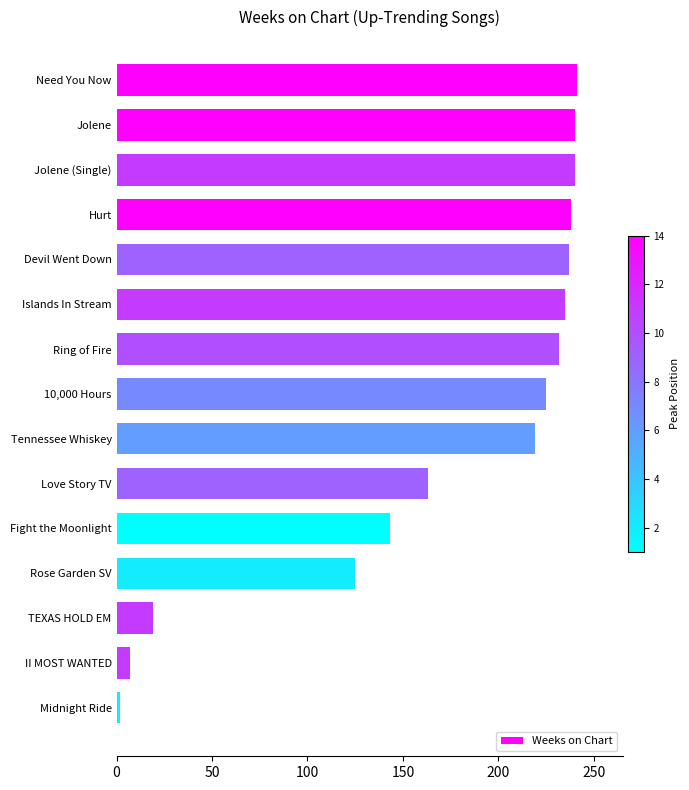

Between Tennessee Whiskey and Jolene, which is larger?

Jolene